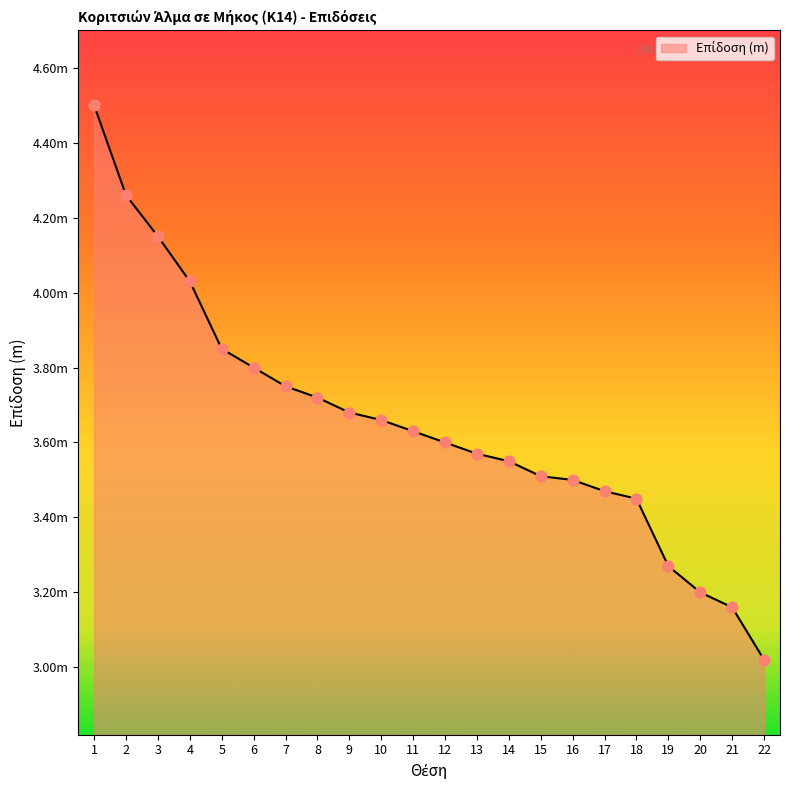

What is the change in value from 14 to 18?

-0.1